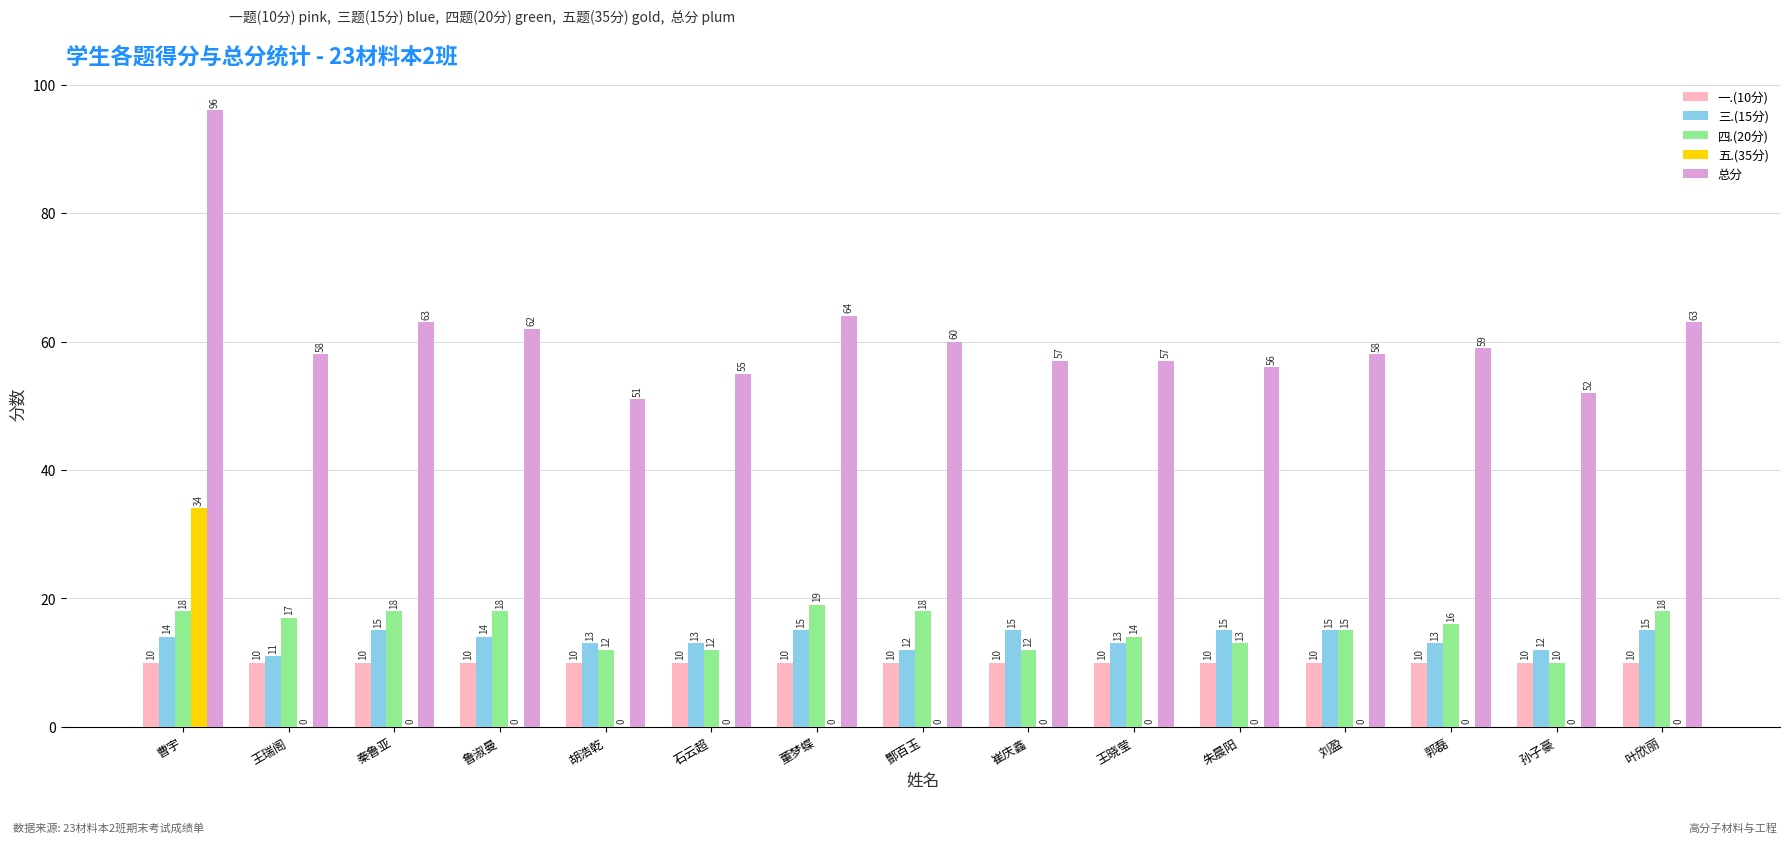

Are the bars horizontal?

No